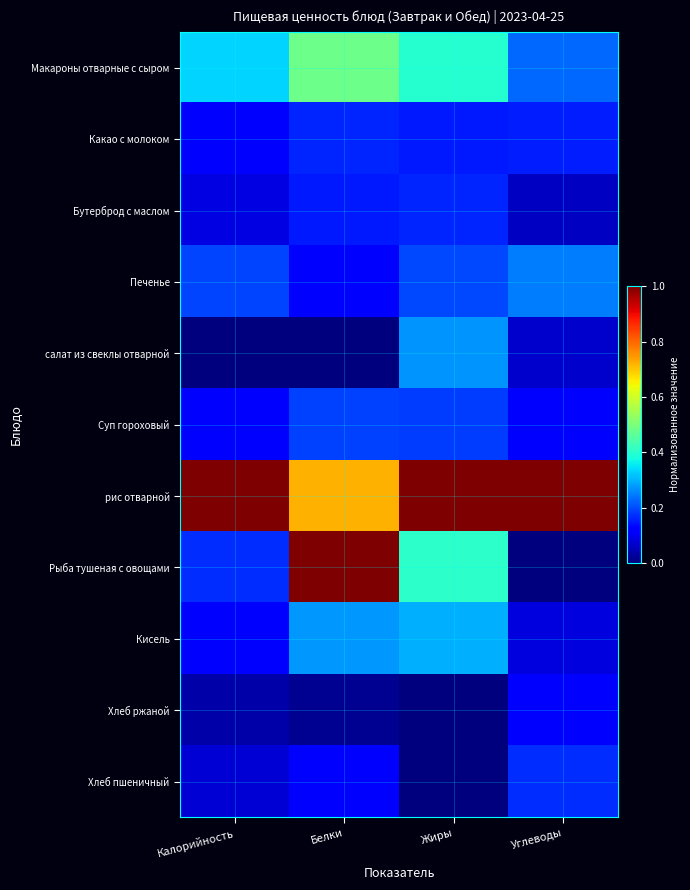

What is the maximum value shown in the chart?

1.0